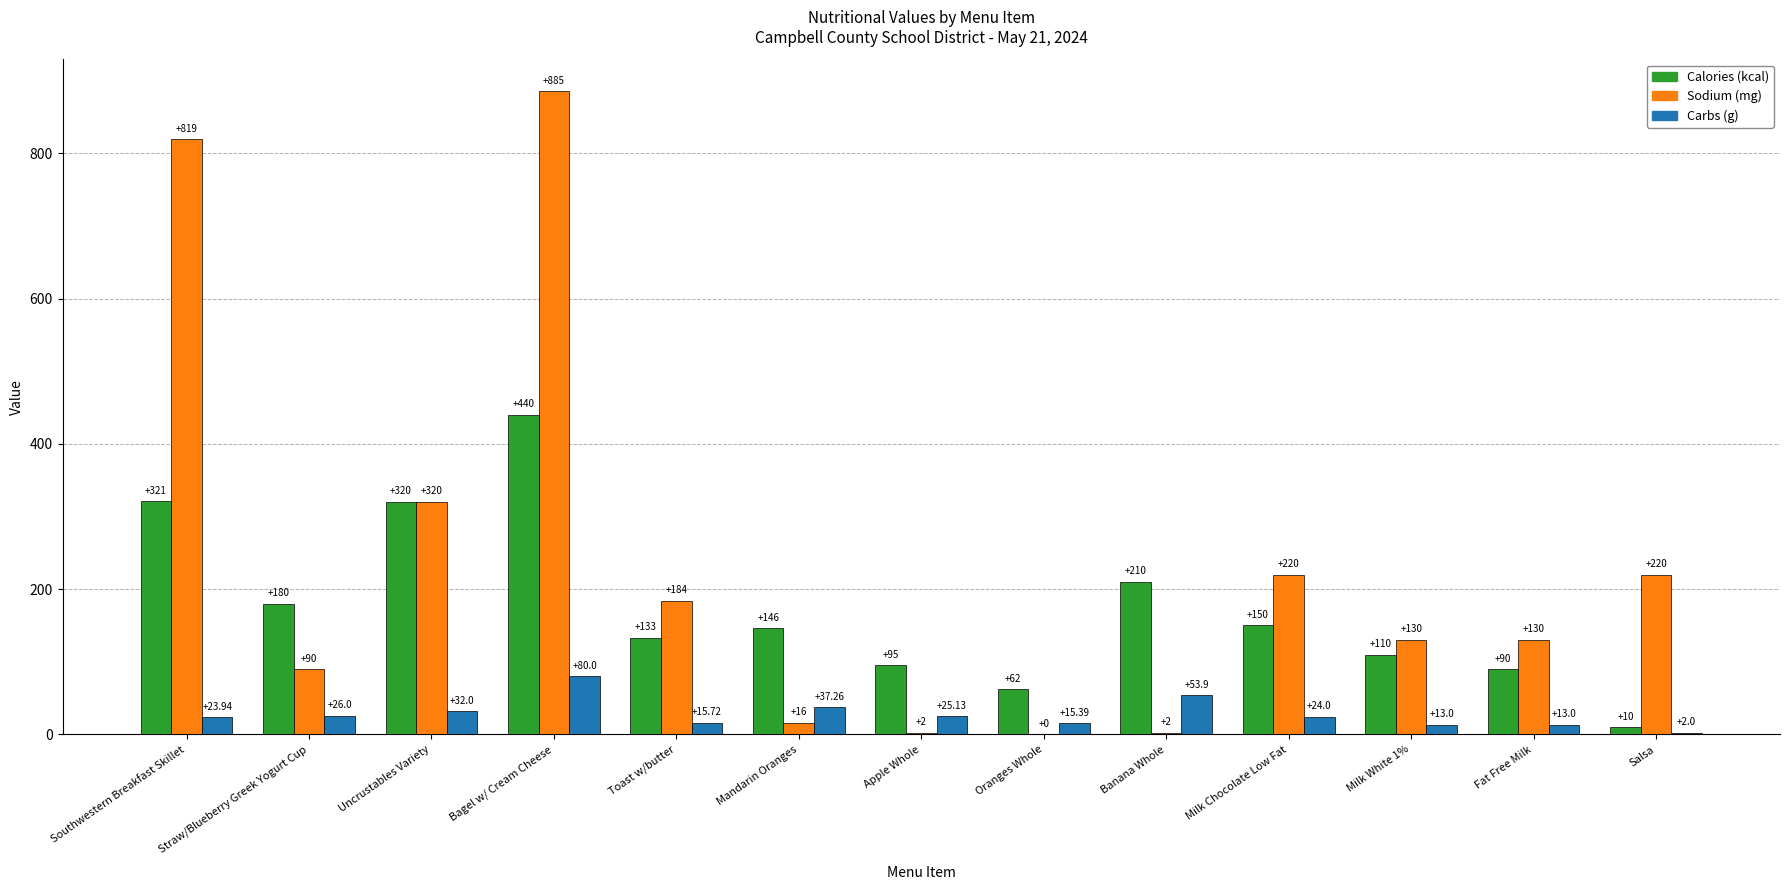

Is the value of Carbs (g) at Fat Free Milk greater than the value of Sodium (mg) at Apple Whole?

Yes